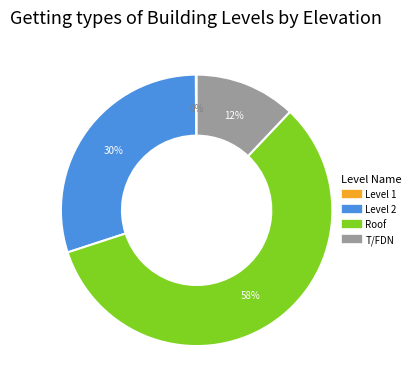

To the nearest percent, what is the difference between the T/FDN and Level 2 slice percentages?

18%